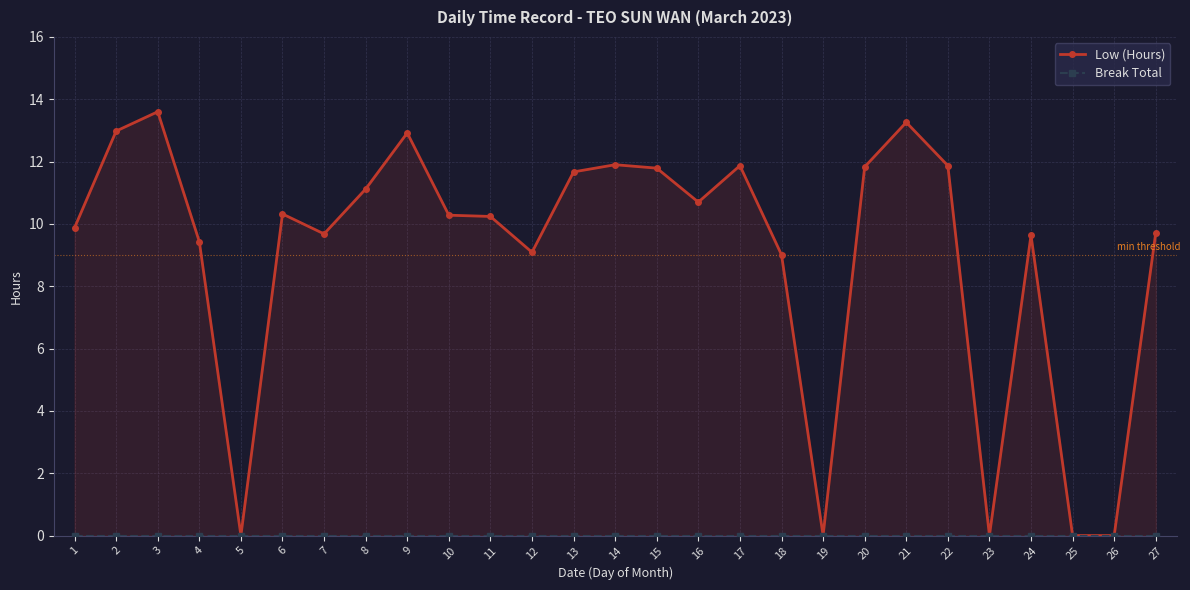

What are all the series names shown in the legend?

Low (Hours), Break Total